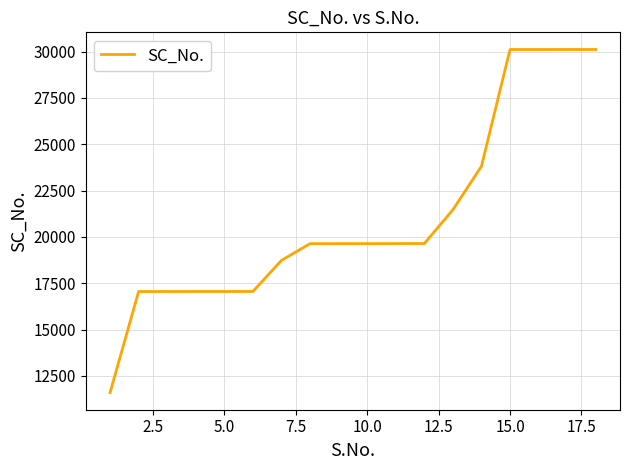

What is the difference between the maximum and minimum values?

18517